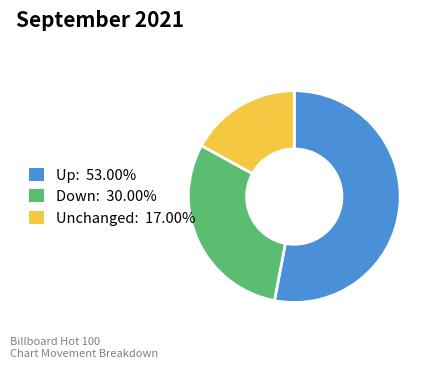

Combined, do Unchanged: 17.00% and Up: 53.00% account for over 50%?

Yes